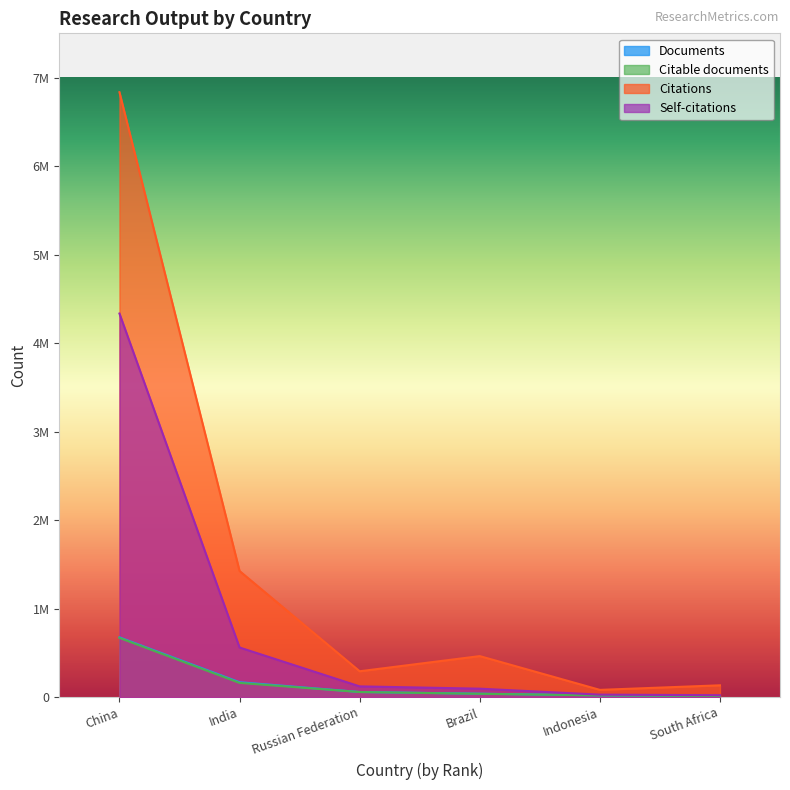

Between India and Brazil, which series saw the biggest shift?

Citations